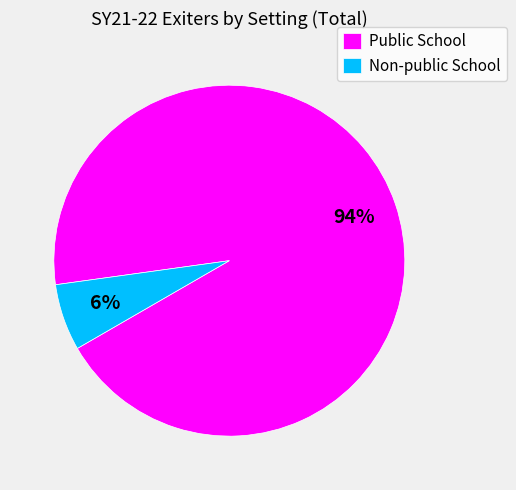

Which category has the biggest portion of the pie?

Public School